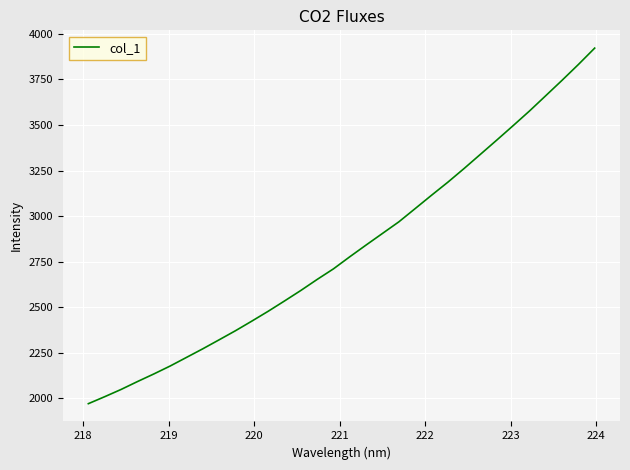

What is the difference between the maximum and minimum values?

1951.5